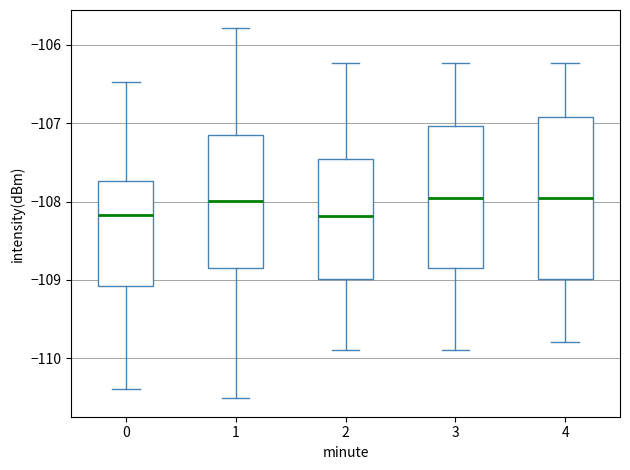

Reading left to right, transcribe this box plot: for each box, give where its median line is, the range the box spans, and where its two whiskers end, as read against the y-axis. The values are not printed on the chart, so give them approximately, as read against the axis.

0: median -108.2, box -109.1 to -107.7, whiskers -110.4 to -106.5
1: median -108.0, box -108.8 to -107.2, whiskers -110.5 to -105.8
2: median -108.2, box -109.0 to -107.5, whiskers -109.9 to -106.2
3: median -108.0, box -108.8 to -107.0, whiskers -109.9 to -106.2
4: median -108.0, box -109.0 to -106.9, whiskers -109.8 to -106.2